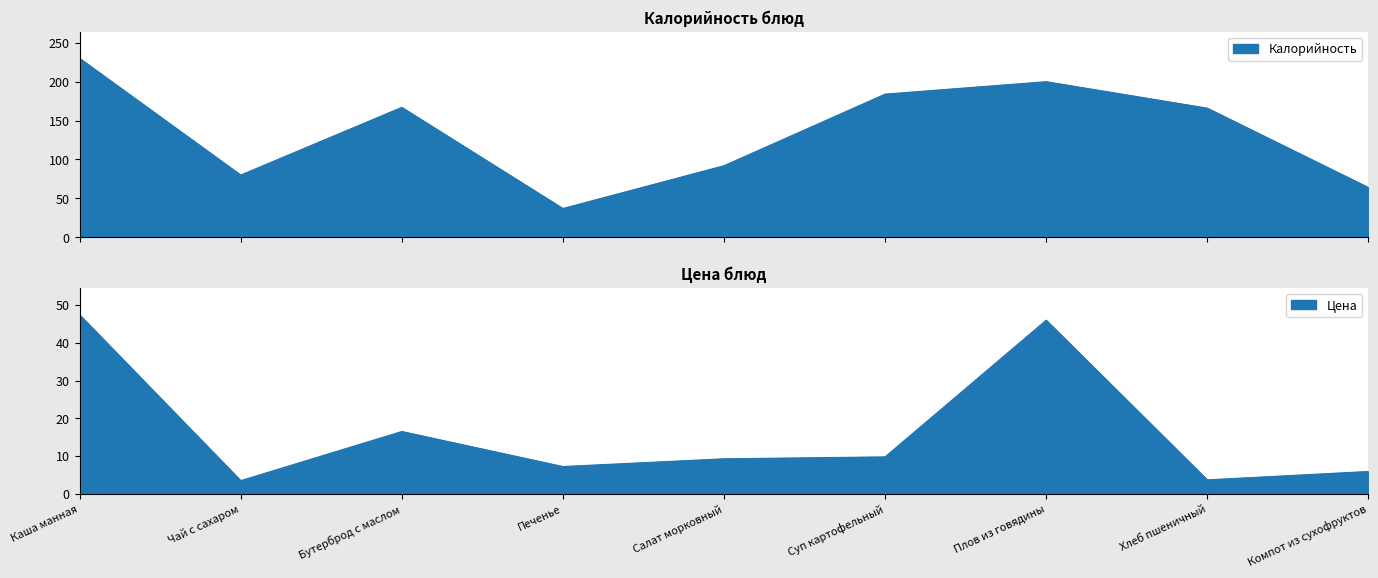

How many series are shown in this chart?

2